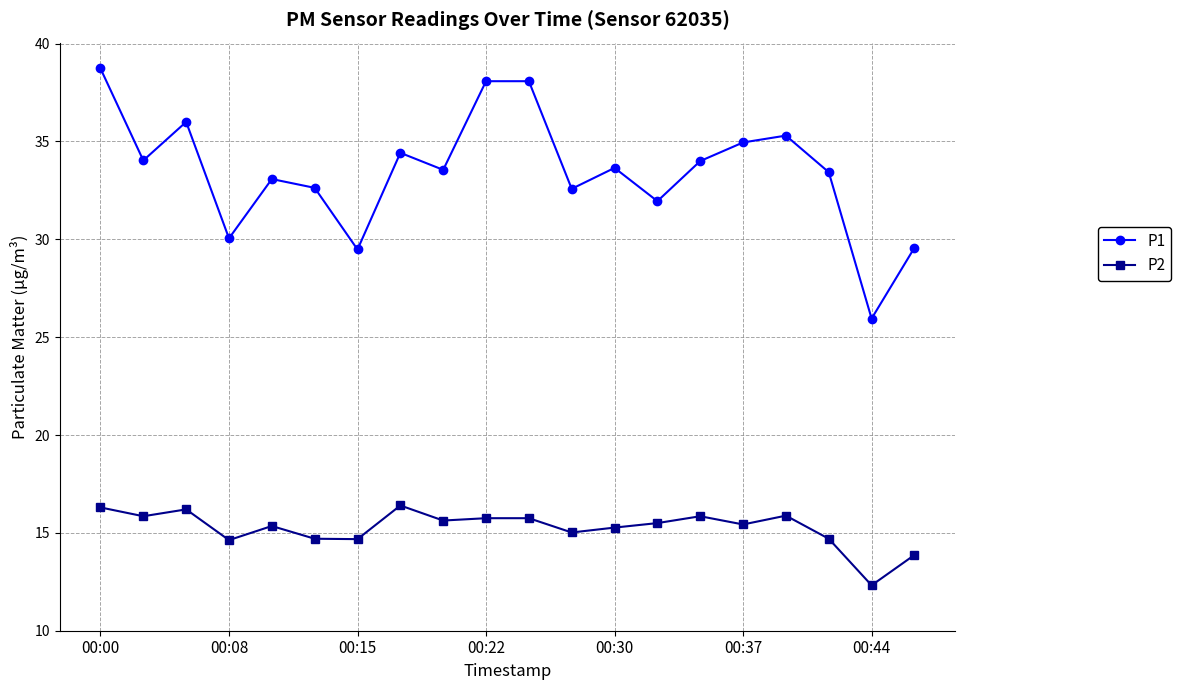

What is the lowest value of the P2 series?

12.3